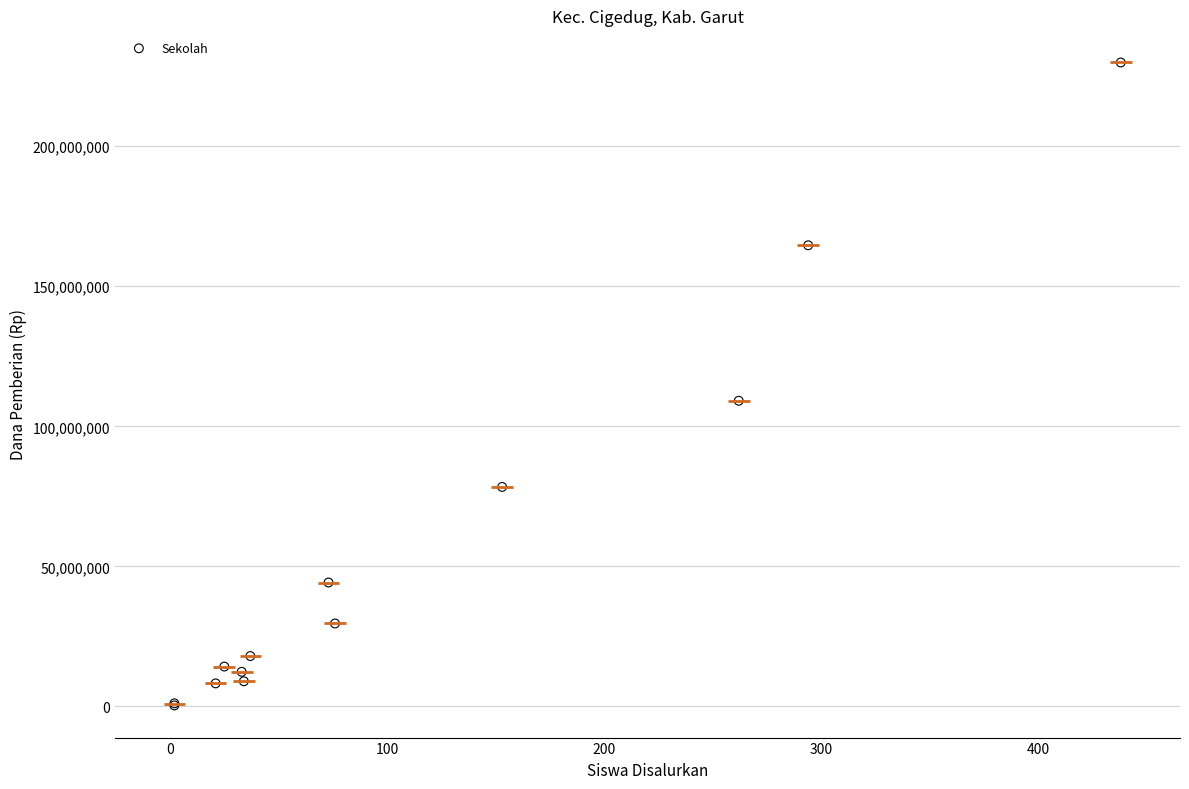

What Y value in the scatter plot is closest to 115125000?

109125000